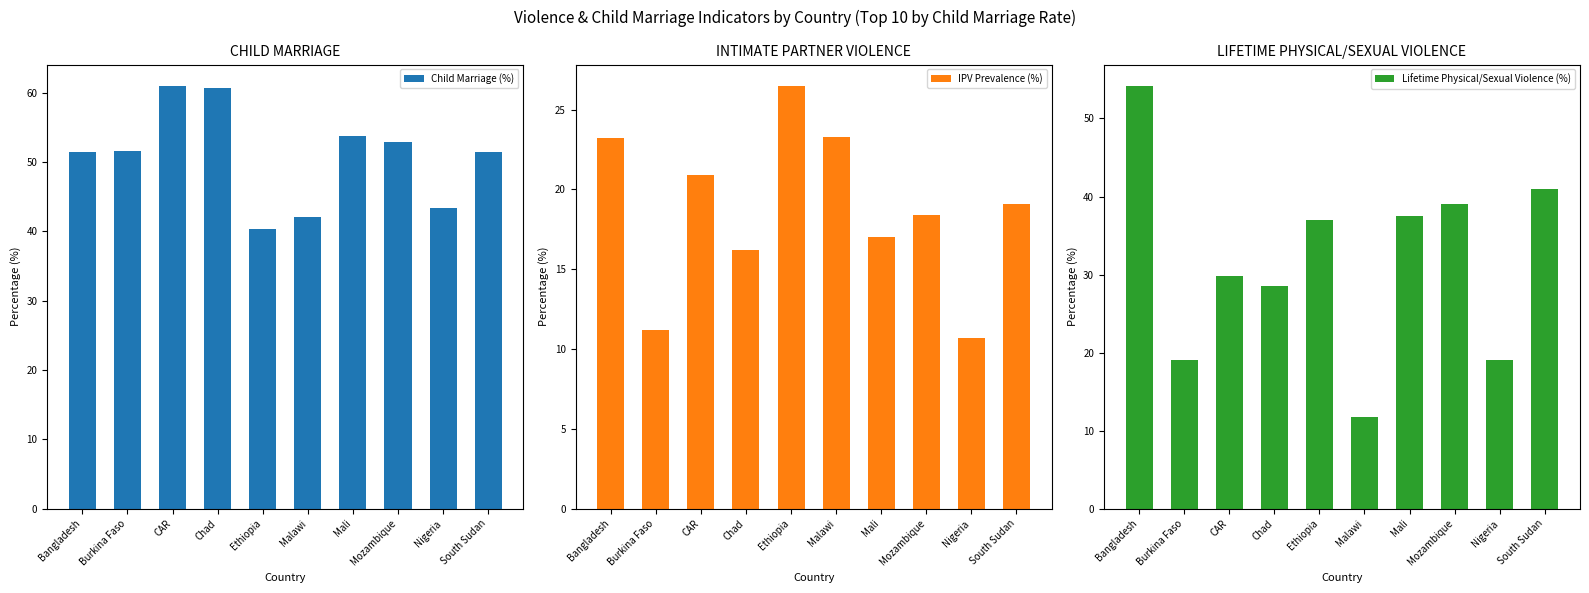

Rank the series by their average value, from highest to lowest.

Child Marriage (%), Lifetime Physical/Sexual Violence (%), IPV Prevalence (%)